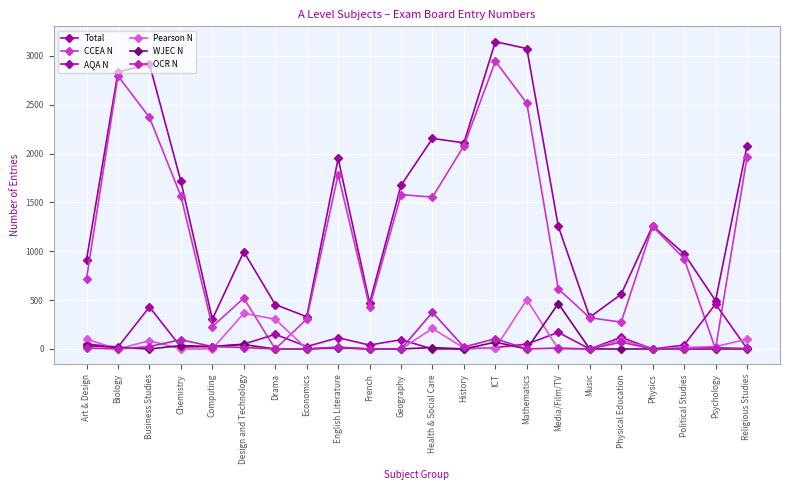

Is this an area chart (filled region under the line)?

No